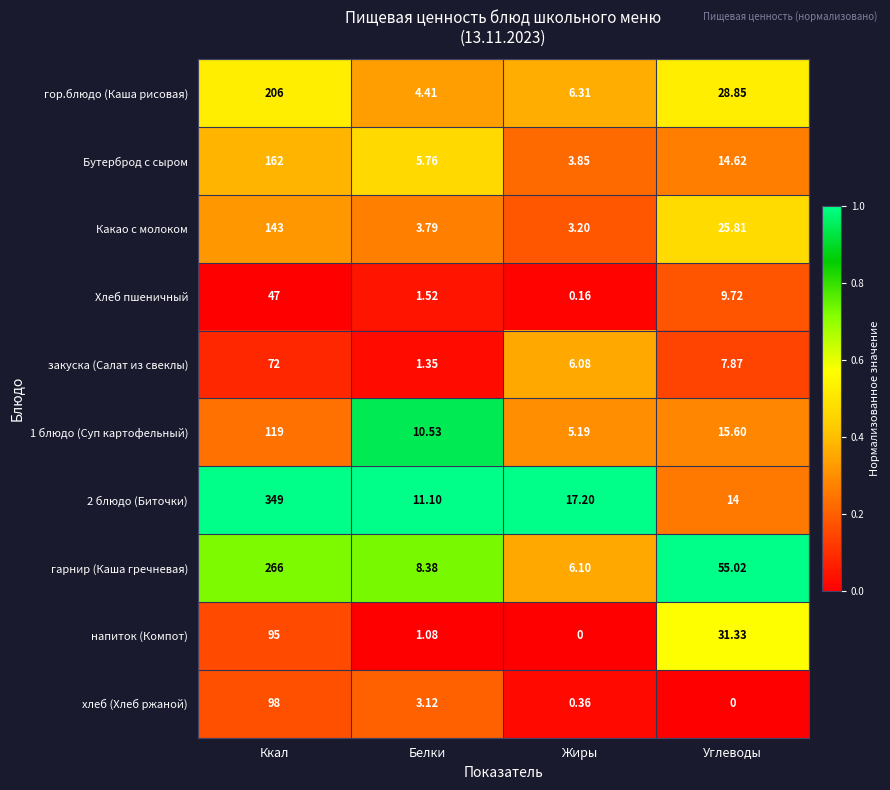

Rank the series at Углеводы from lowest to highest value.

хлеб (Хлеб ржаной), закуска (Салат из свеклы), Хлеб пшеничный, 2 блюдо (Биточки), Бутерброд с сыром, 1 блюдо (Суп картофельный), Какао с молоком, гор.блюдо (Каша рисовая), напиток (Компот), гарнир (Каша гречневая)